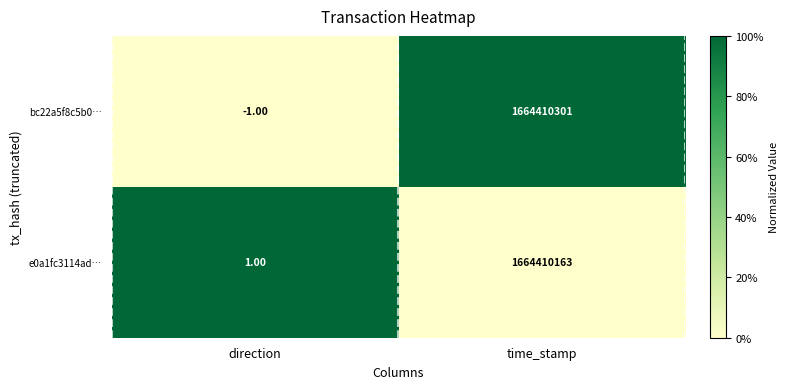

What is the spread (max minus min) of values at time_stamp?

138